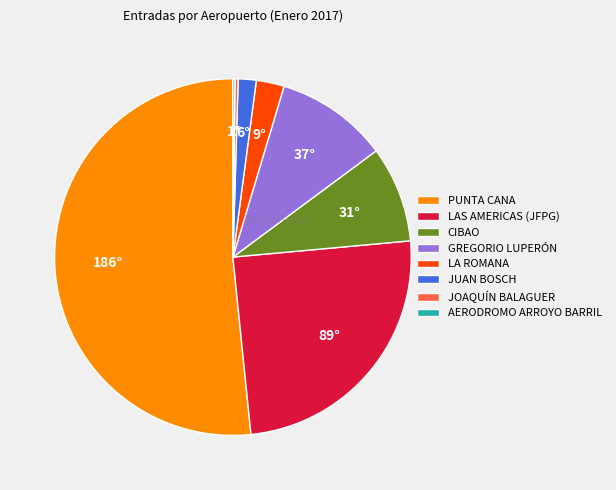

Which slice is the largest?

PUNTA CANA